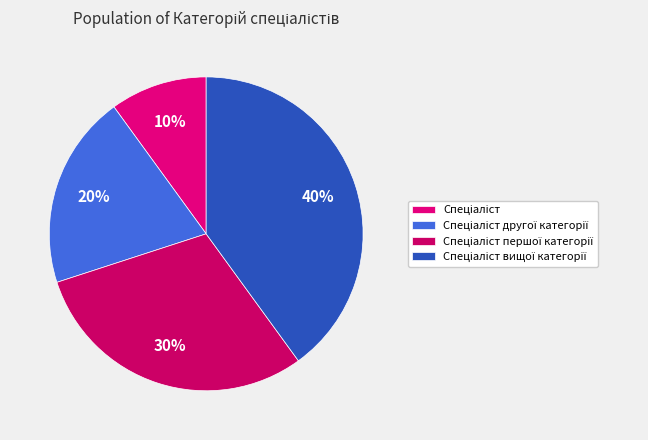

Is it true that Спеціаліст is 2% of the pie?

False